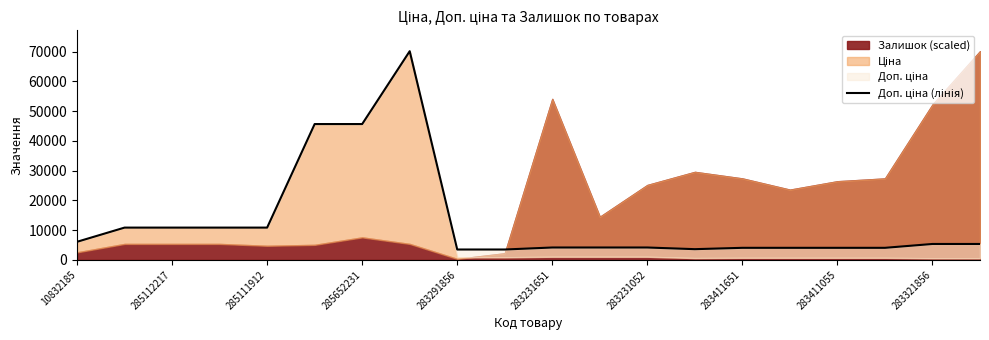

Reading left to right, extract all data points from this chart.

6067.2	10840.1	10840.1	10840.1	10840.1	45672.6	45672.6	70181.6	3472.1	3472.1	4145.9	4145.9	4145.9	3586.7	4036.0	4036.0	4036.0	4036.0	5334.5	5334.5